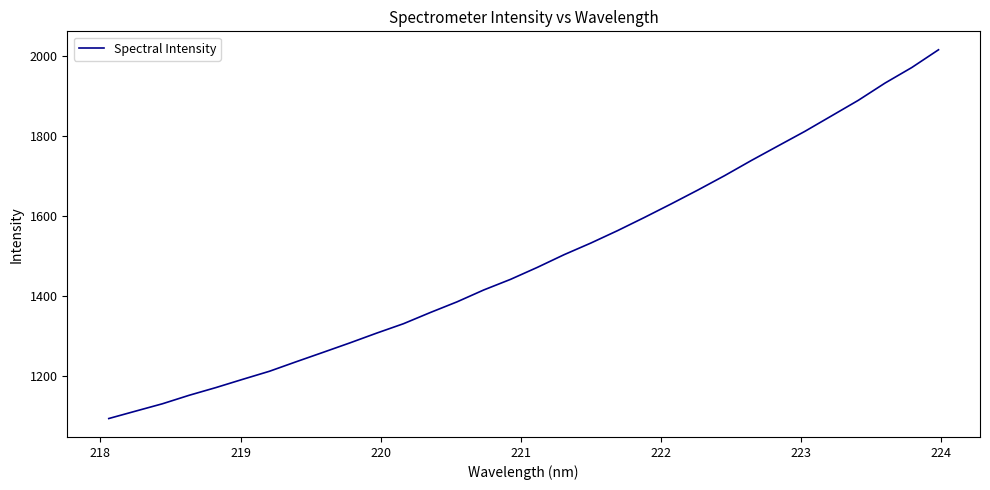

Is this an area chart (filled region under the line)?

No